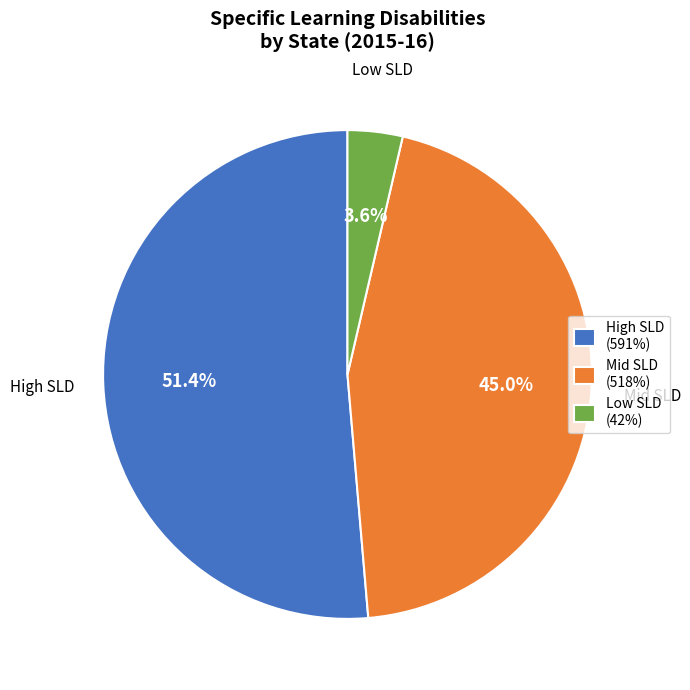

Is there any slice that represents more than half of the pie?

Yes